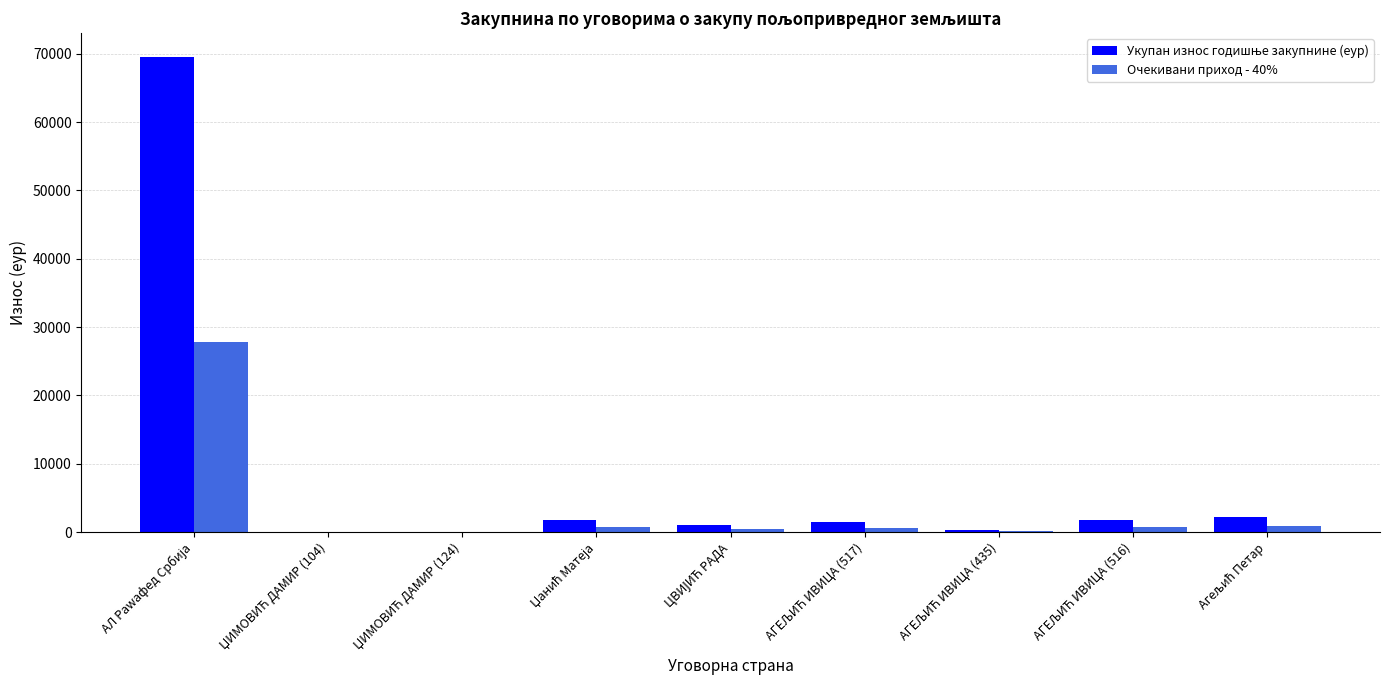

What is the highest value of the Очекивани приход - 40% series?

27809.3